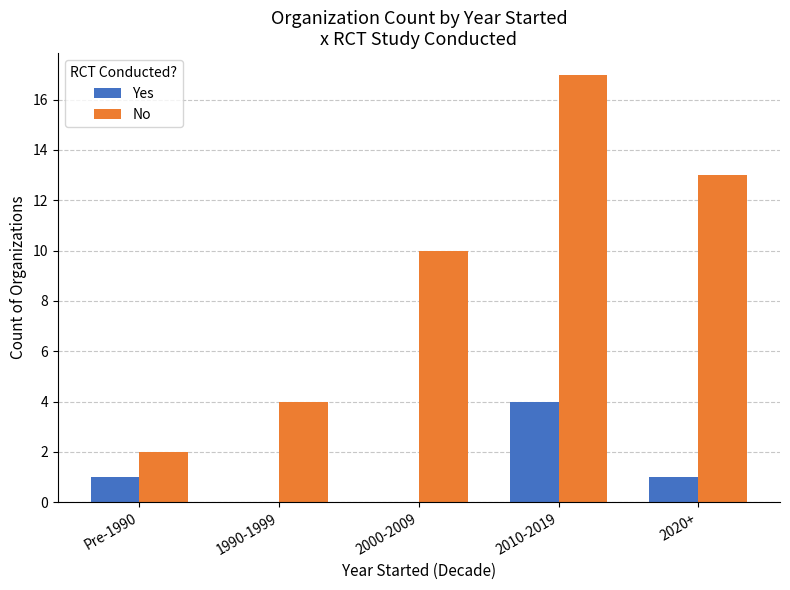

What is the sum of all Yes values?

6